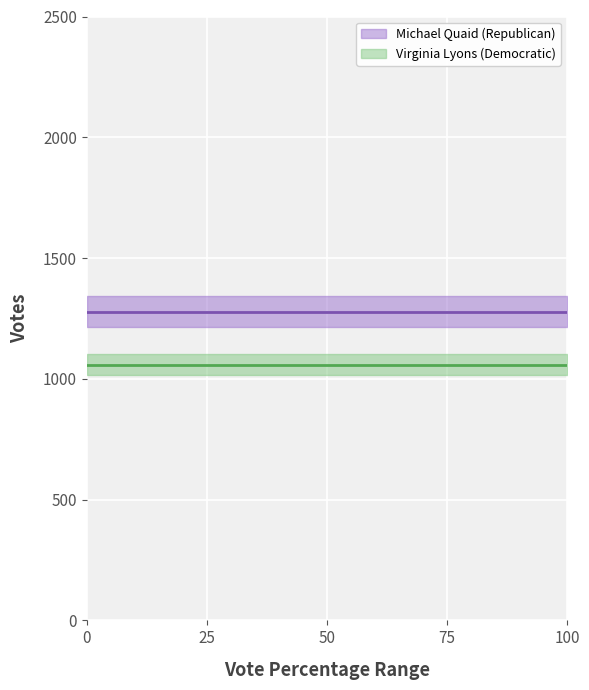

Reading left to right, transcribe all the data shown in this chart.

Michael Quaid (Republican): 0=1277	0=1277
Virginia Lyons (Democratic): 0=1059	0=1059